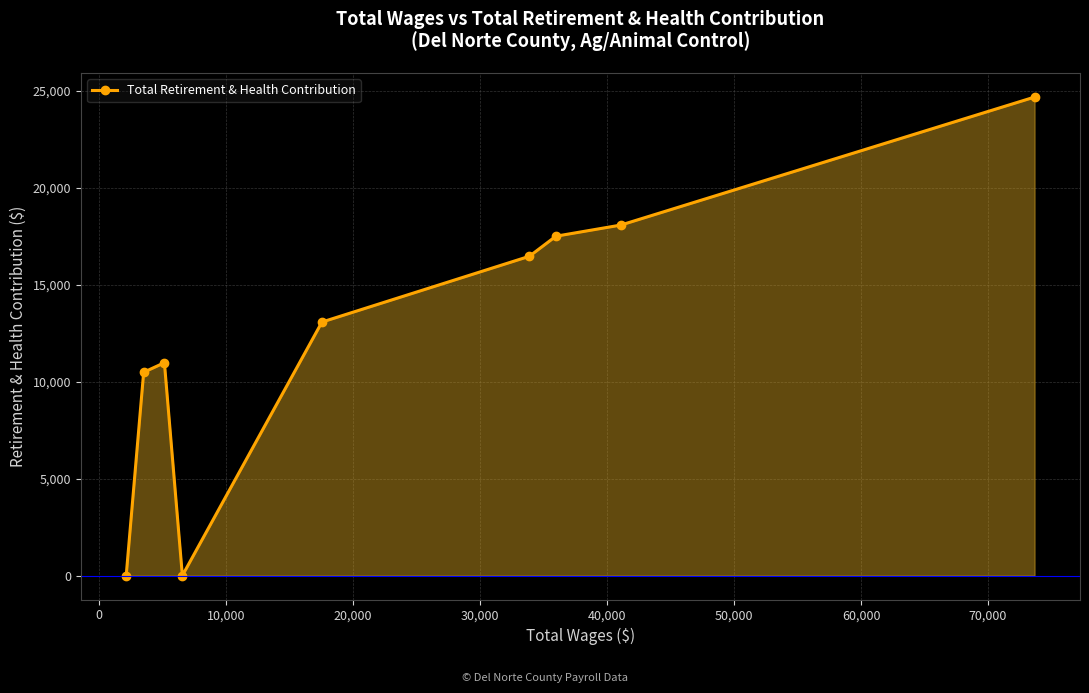

What is the difference between the second highest and second lowest values?

18086